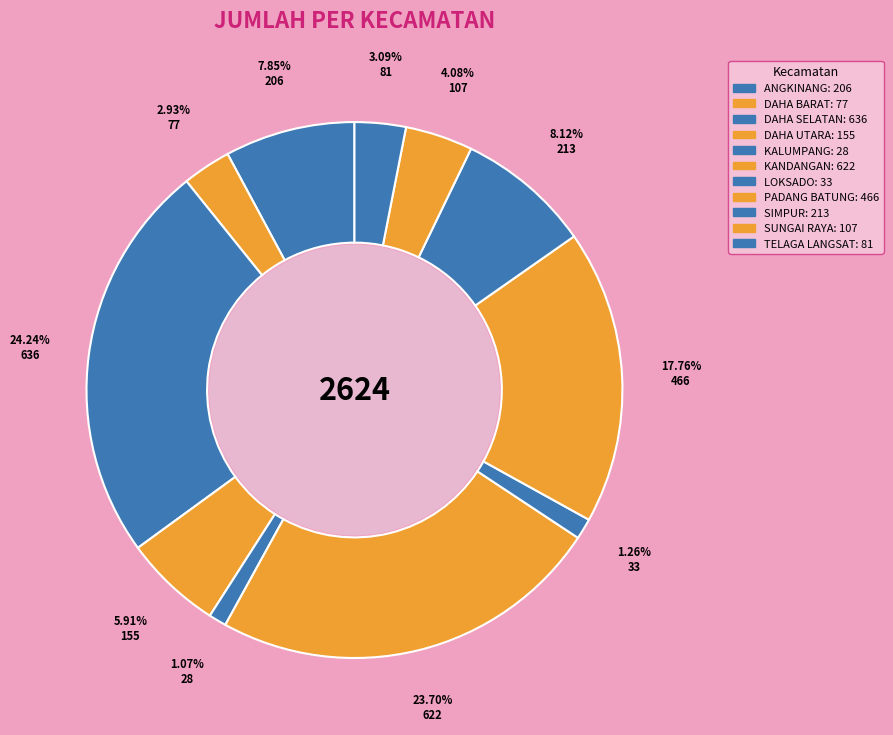

What percentage is NOT represented by SIMPUR?

91.9%